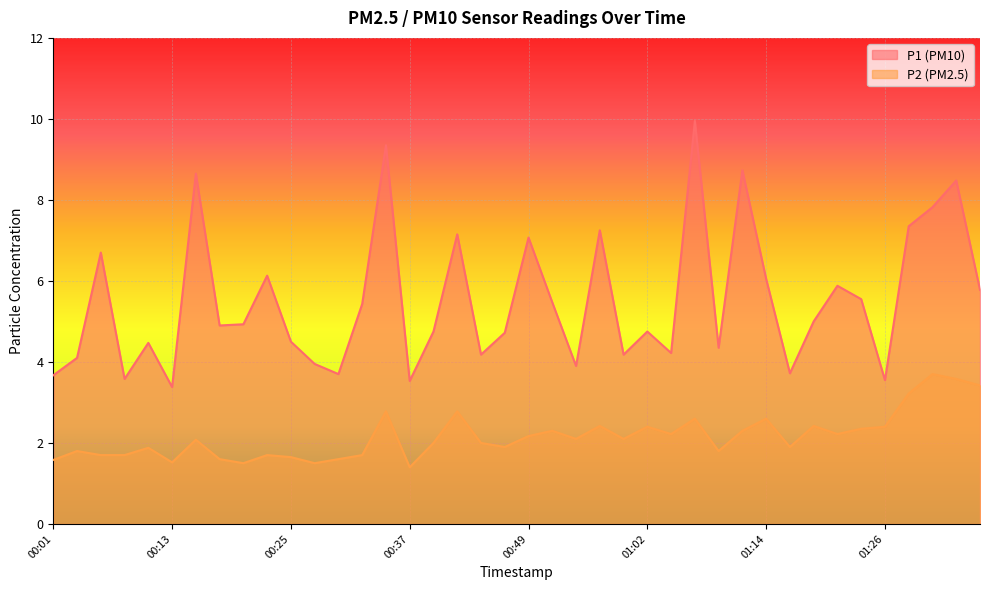

How many data points in P2 are above 2?

21